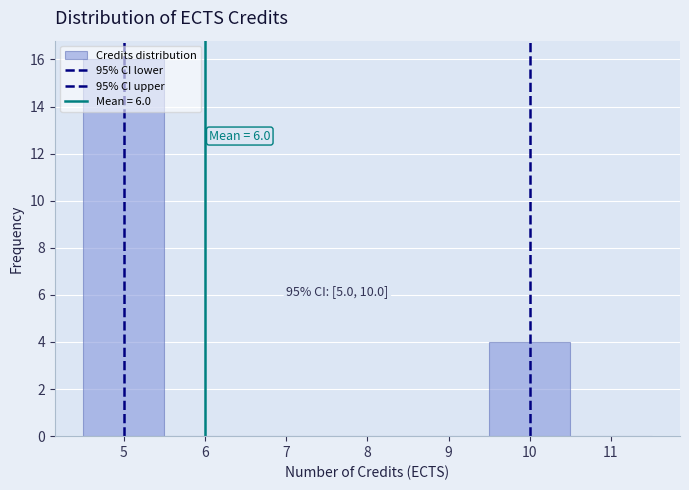

Which range on the x-axis has the tallest bar?

4.5 to 5.5